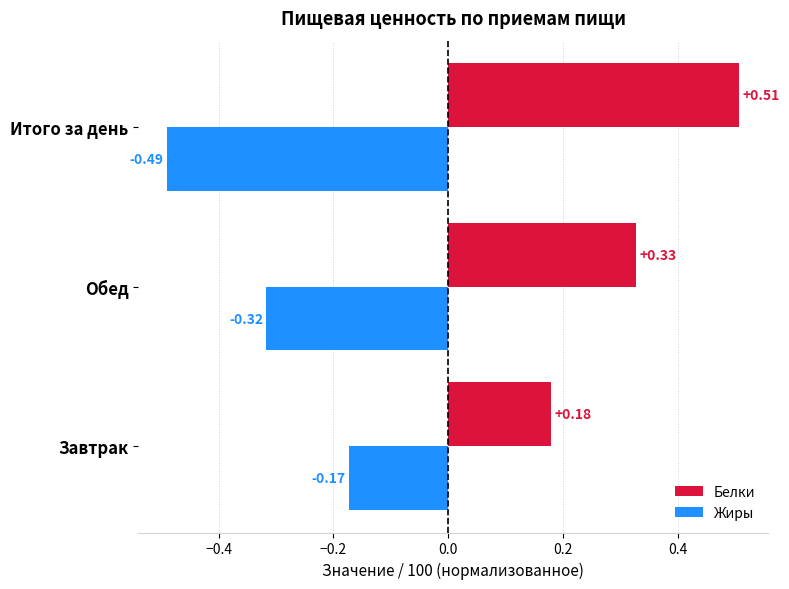

What is the sum of all Белки values?

1.0